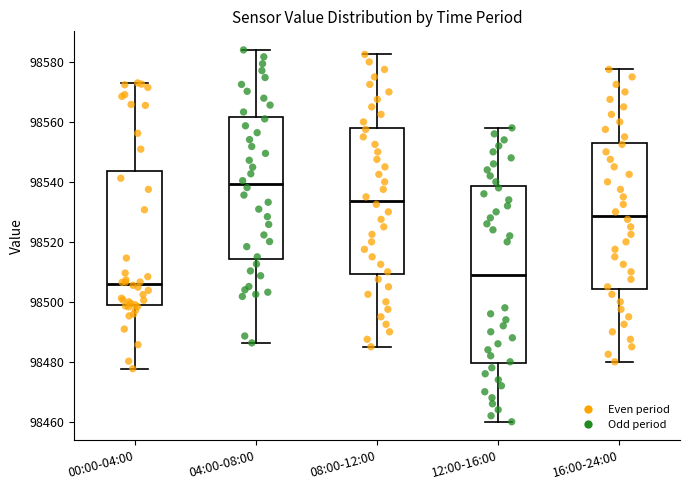

Which box has the highest median line?

04:00-08:00